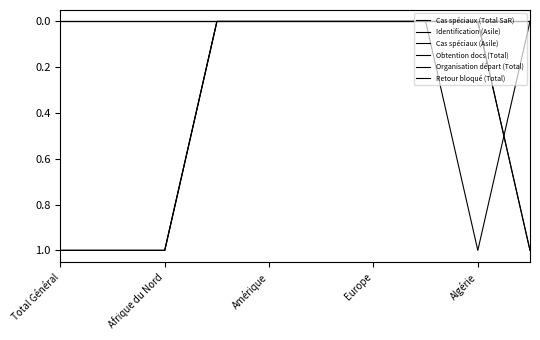

Is this an area chart (filled region under the line)?

No